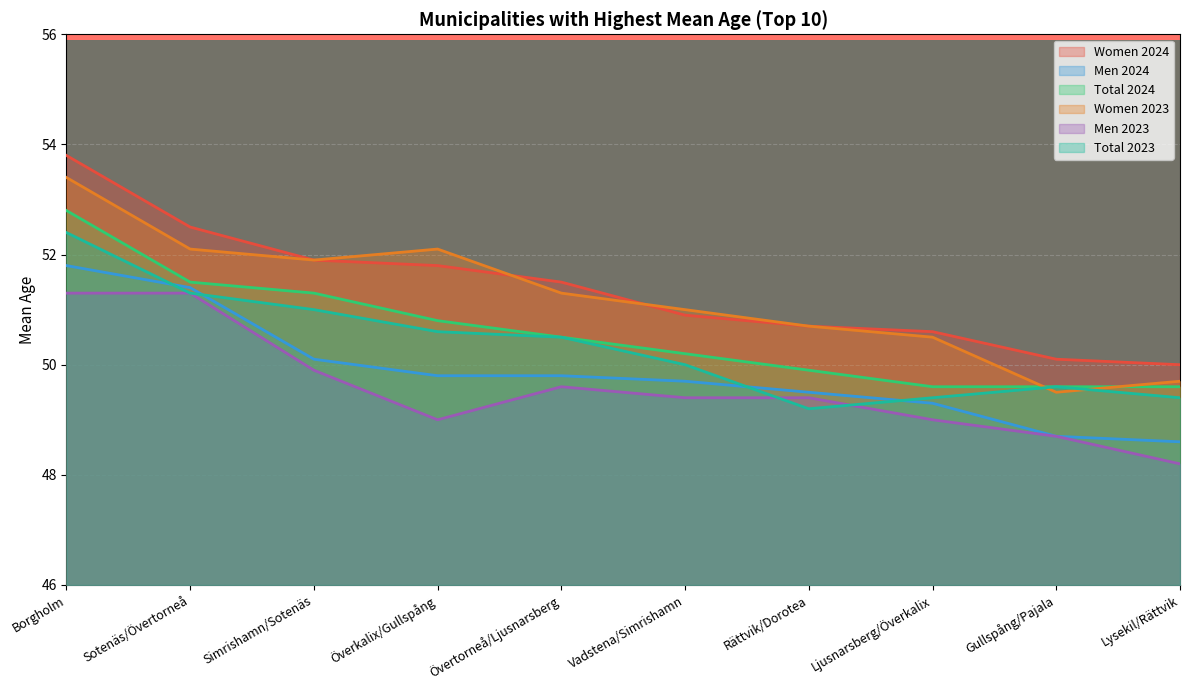

Reading left to right, list all the values displayed in this chart.

Women 2024: 53.8	52.5	51.9	51.8	51.5	50.9	50.7	50.6	50.1	50.0
Men 2024: 51.8	51.4	50.1	49.8	49.8	49.7	49.5	49.3	48.7	48.6
Total 2024: 52.8	51.5	51.3	50.8	50.5	50.2	49.9	49.6	49.6	49.6
Women 2023: 53.4	52.1	51.9	52.1	51.3	51.0	50.7	50.5	49.5	49.7
Men 2023: 51.3	51.3	49.9	49.0	49.6	49.4	49.4	49.0	48.7	48.2
Total 2023: 52.4	51.3	51.0	50.6	50.5	50.0	49.2	49.4	49.6	49.4